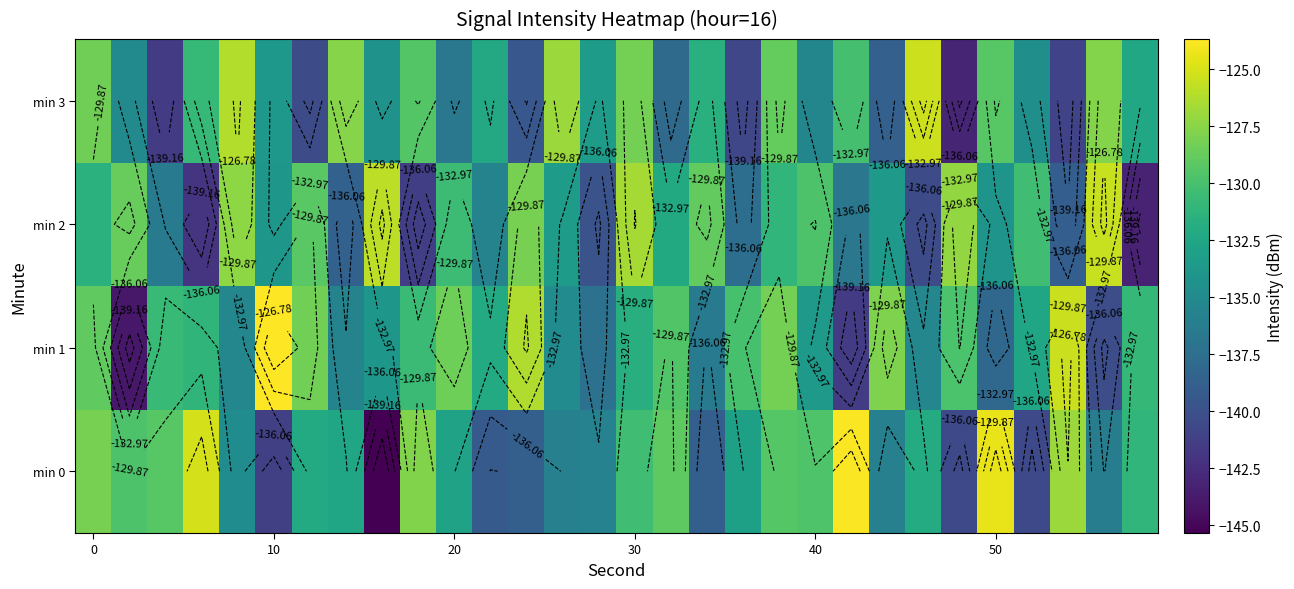

How many distinct data groups are displayed?

4